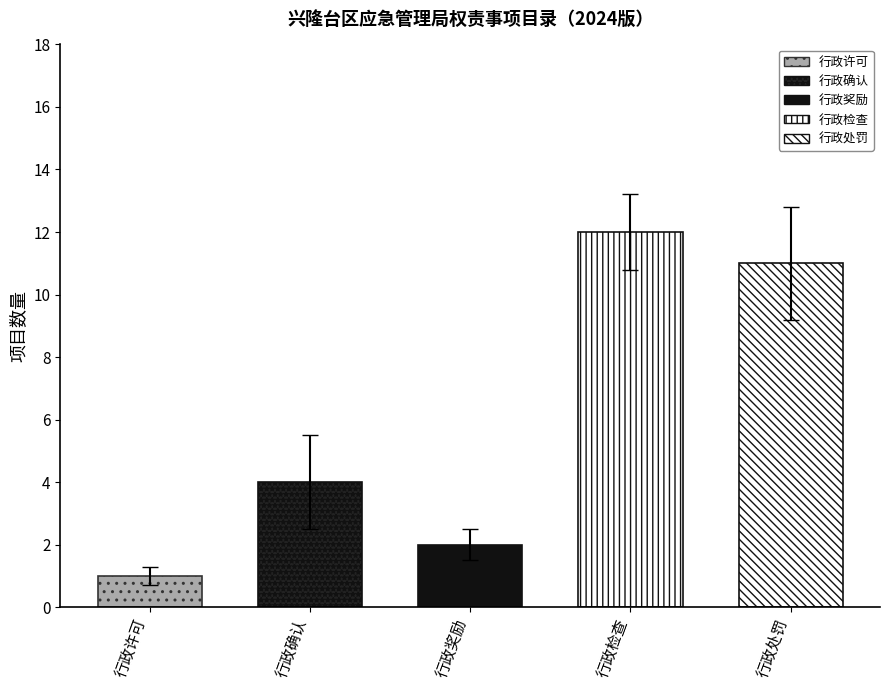

List the labels in order of value, smallest first.

行政许可, 行政奖励, 行政确认, 行政处罚, 行政检查